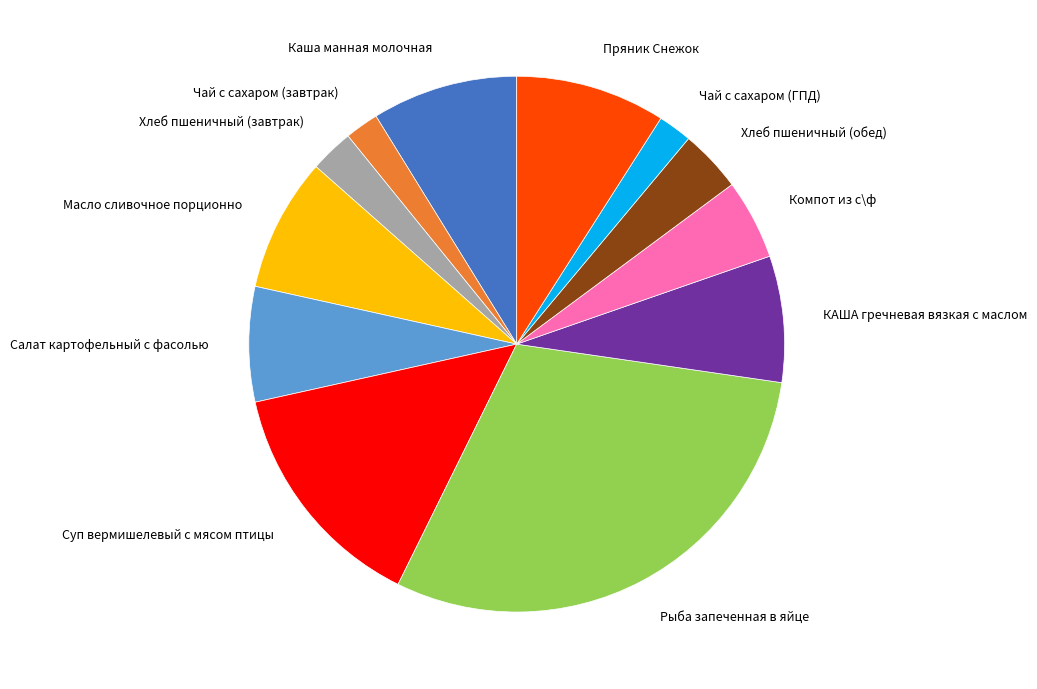

Is the sum of Чай с сахаром (ГПД) and Хлеб пшеничный (обед) greater than half?

No